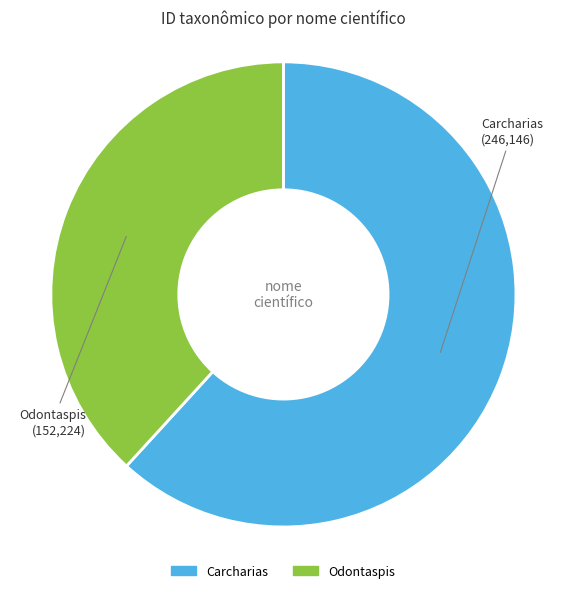

The Odontaspis slice represents 28% of the pie. True or false?

False